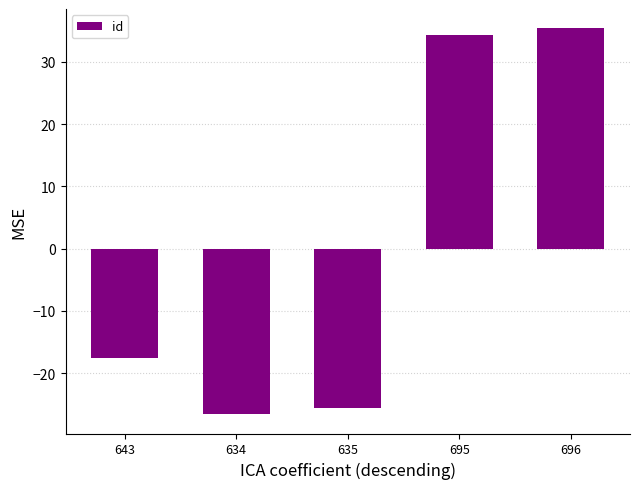

Are the bars horizontal?

No